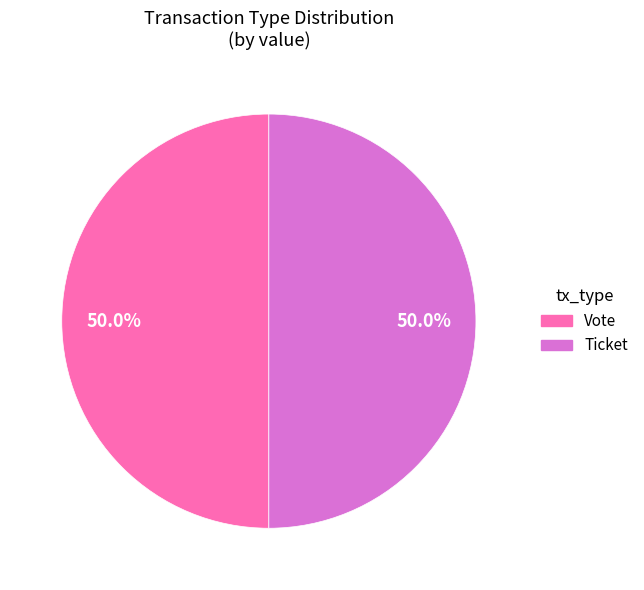

What is the ratio of the value at Ticket to the value at Vote?

1.0